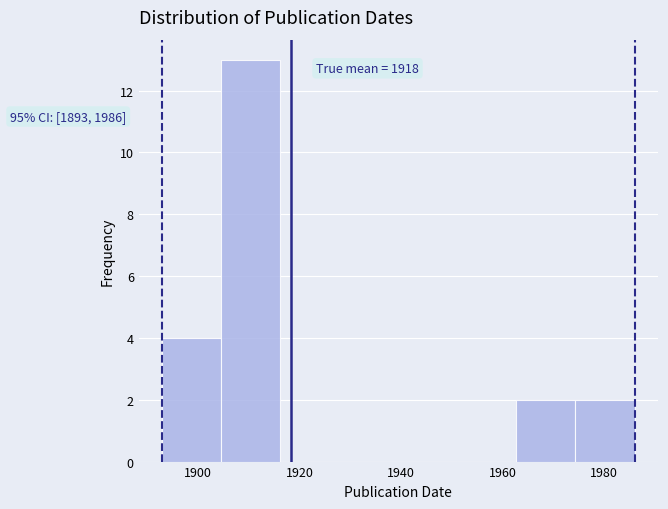

Which range on the x-axis has the tallest bar?

1904 to 1916